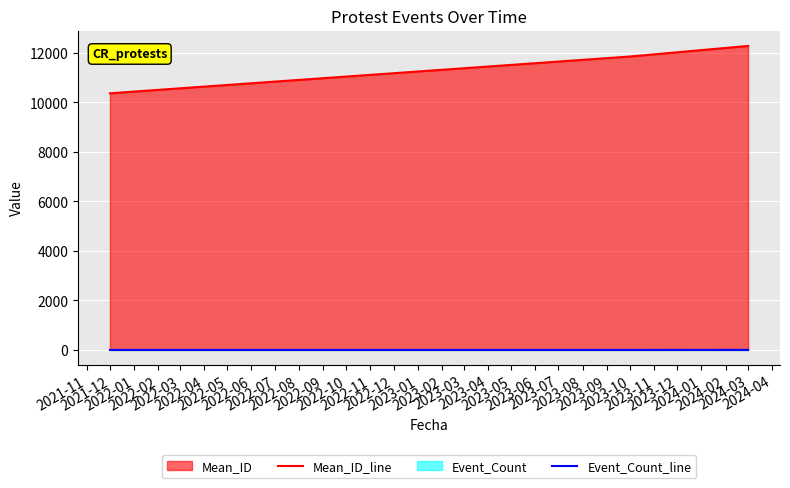

The Event_Count_line series shows 0.3 at 2021-11. True or false?

False